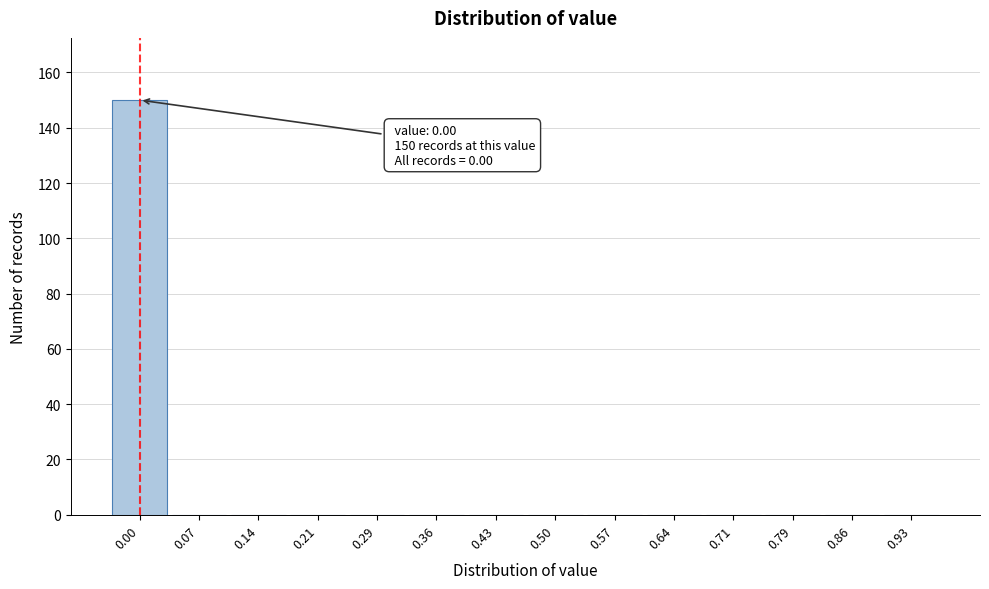

Reading left to right, extract all data points from this chart.

0.00=150	0.07=0	0.14=0	0.21=0	0.29=0	0.36=0	0.43=0	0.50=0	0.57=0	0.64=0	0.71=0	0.79=0	0.86=0	0.93=0